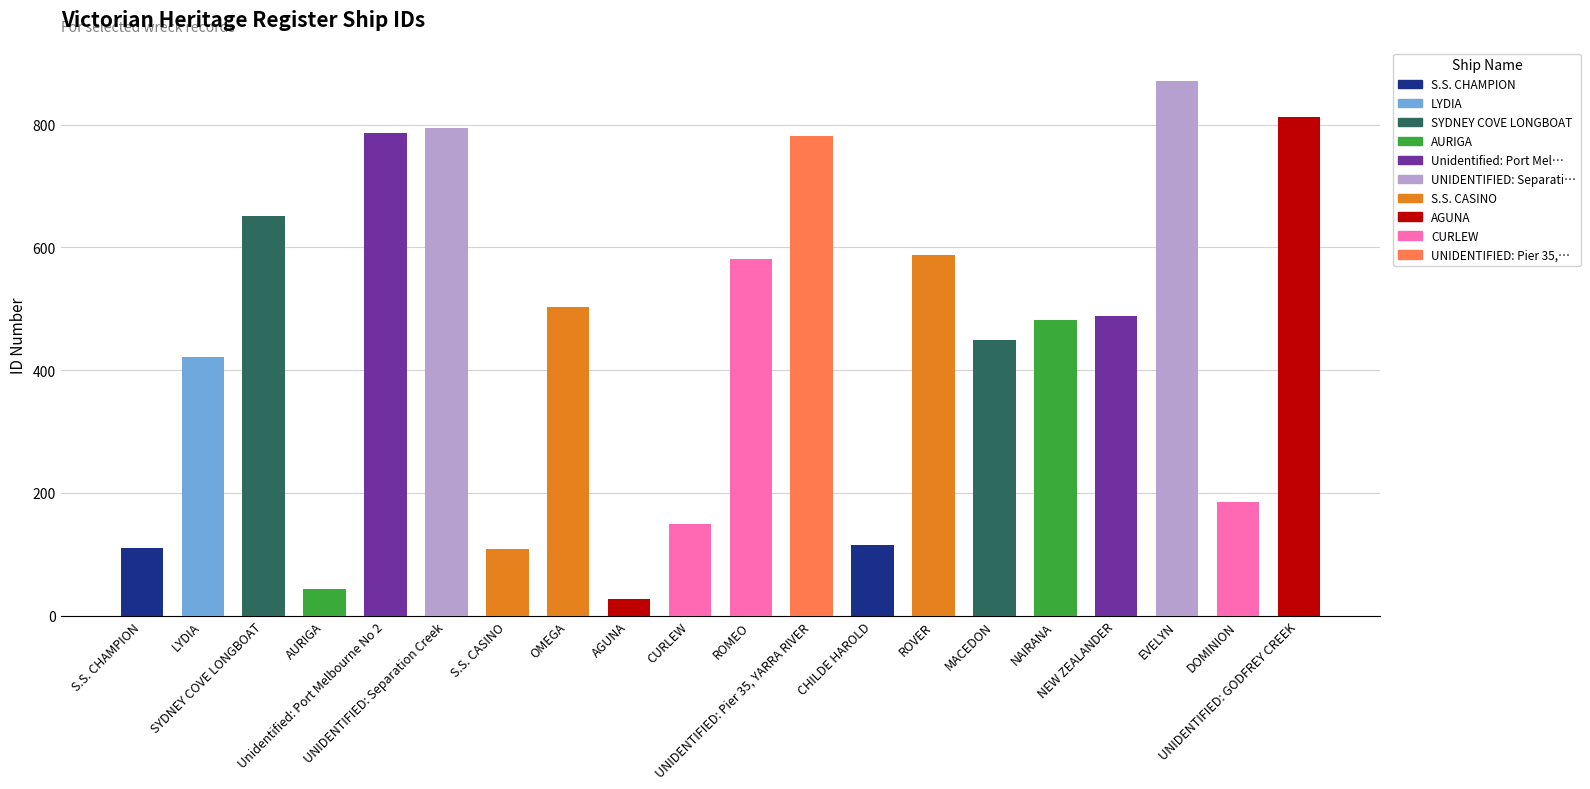

What is the label of the 18th bar from the right?

SYDNEY COVE LONGBOAT